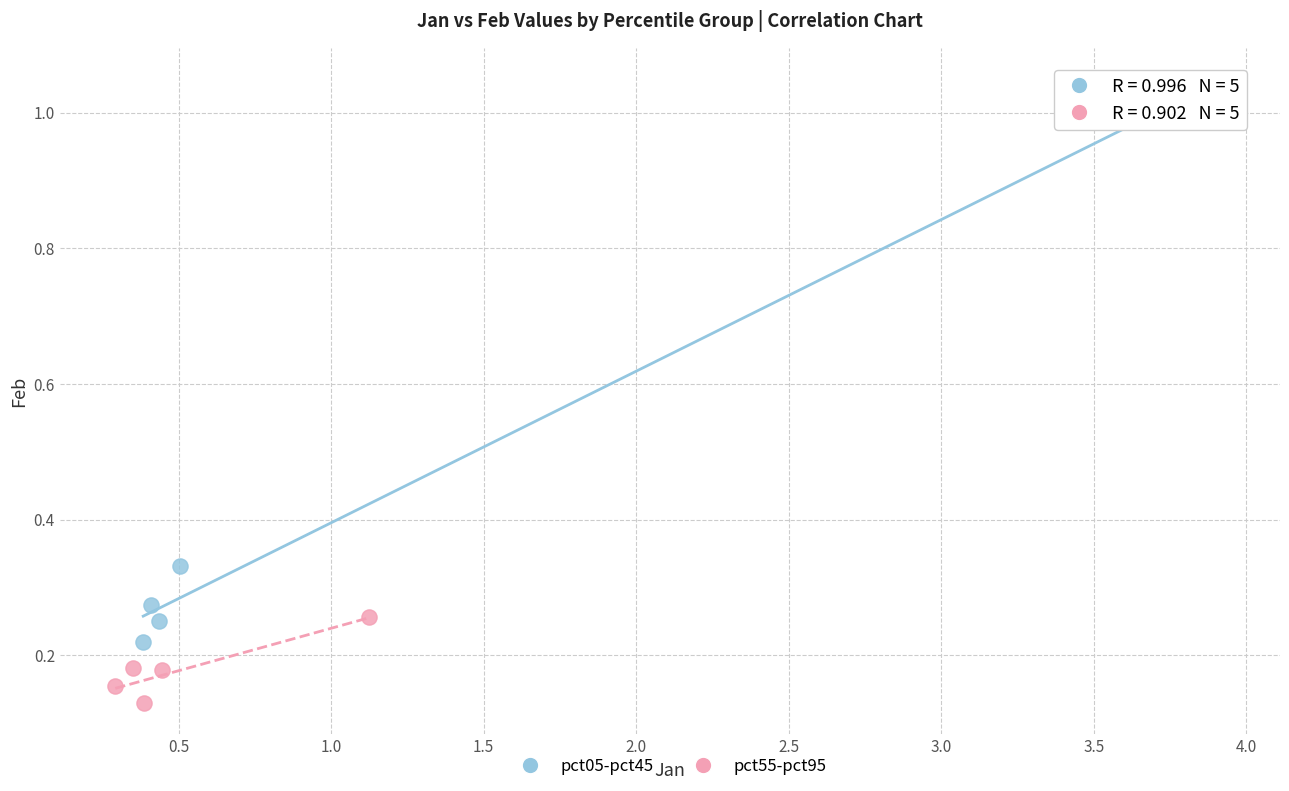

Which series reaches the maximum Y coordinate?

pct05-pct45